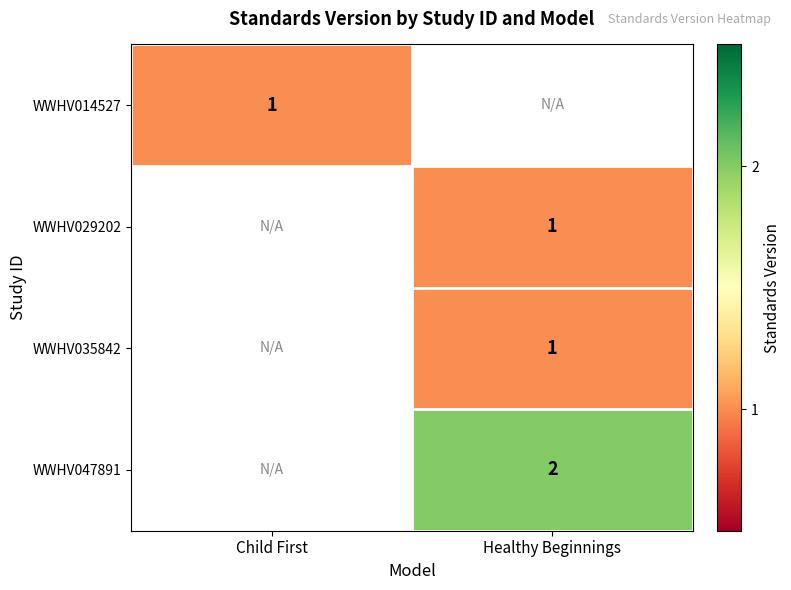

Is it true that WWHV047891 equals 2 at Healthy Beginnings?

True